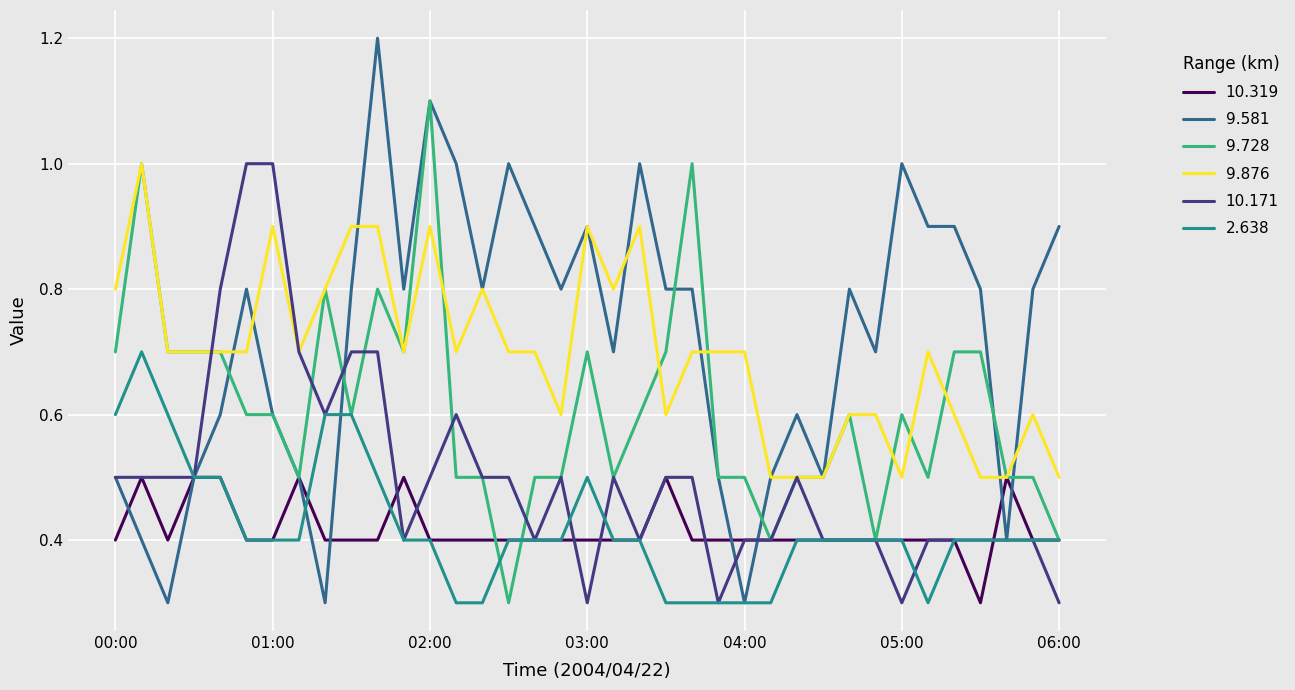

What is the average value of the 2.638 series?

0.4